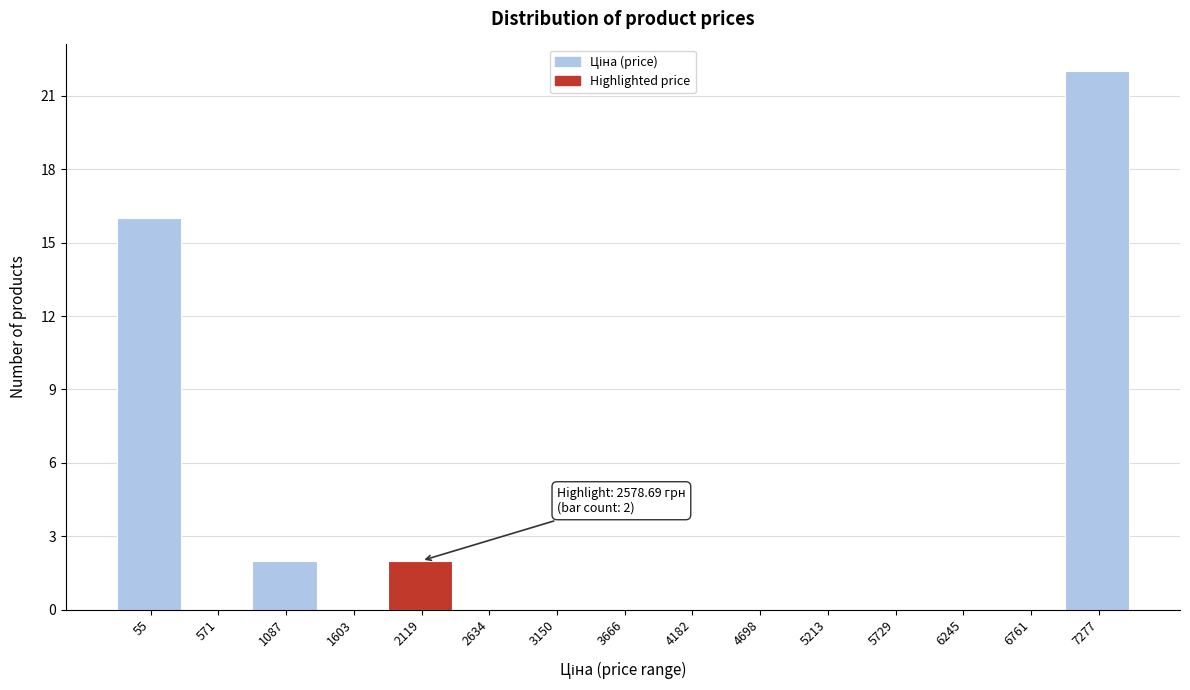

Reading left to right, what are all the values shown in this chart?

55=16	571=0	1087=2	1603=0	2119=2	2634=0	3150=0	3666=0	4182=0	4698=0	5213=0	5729=0	6245=0	6761=0	7277=22